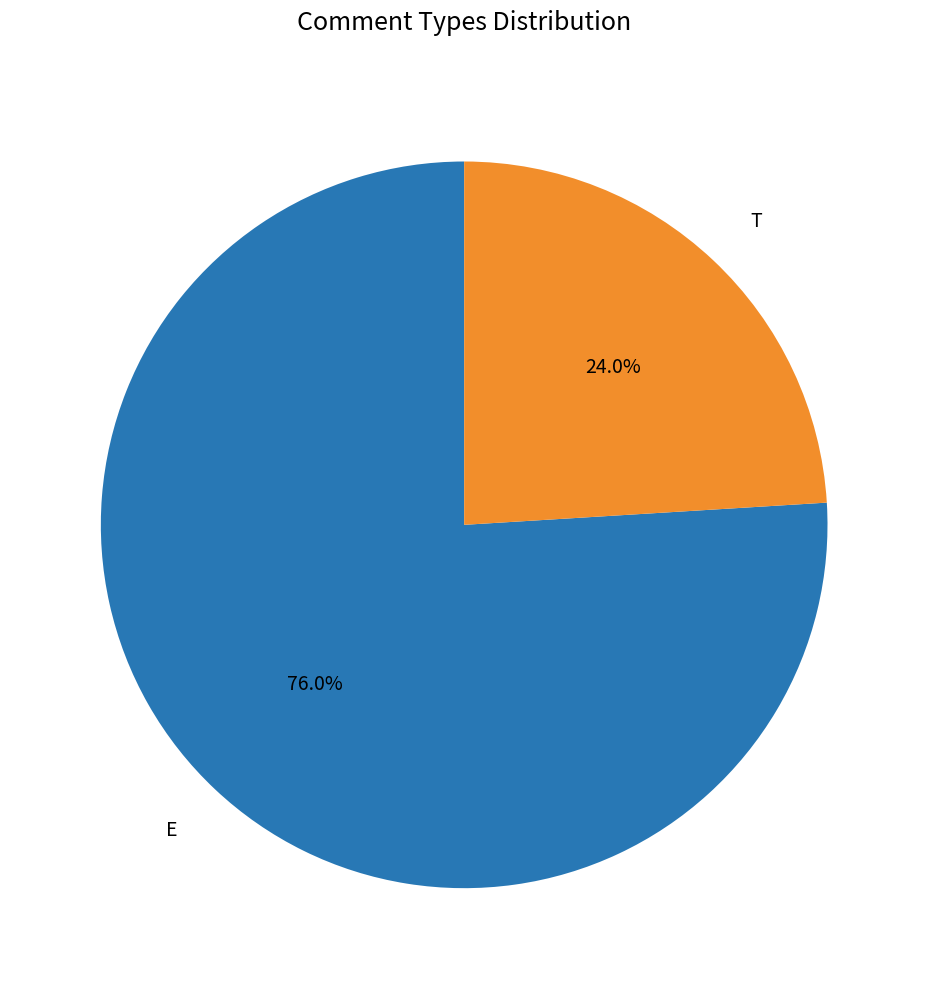

To the nearest percent, what percentage of the pie is E?

76%